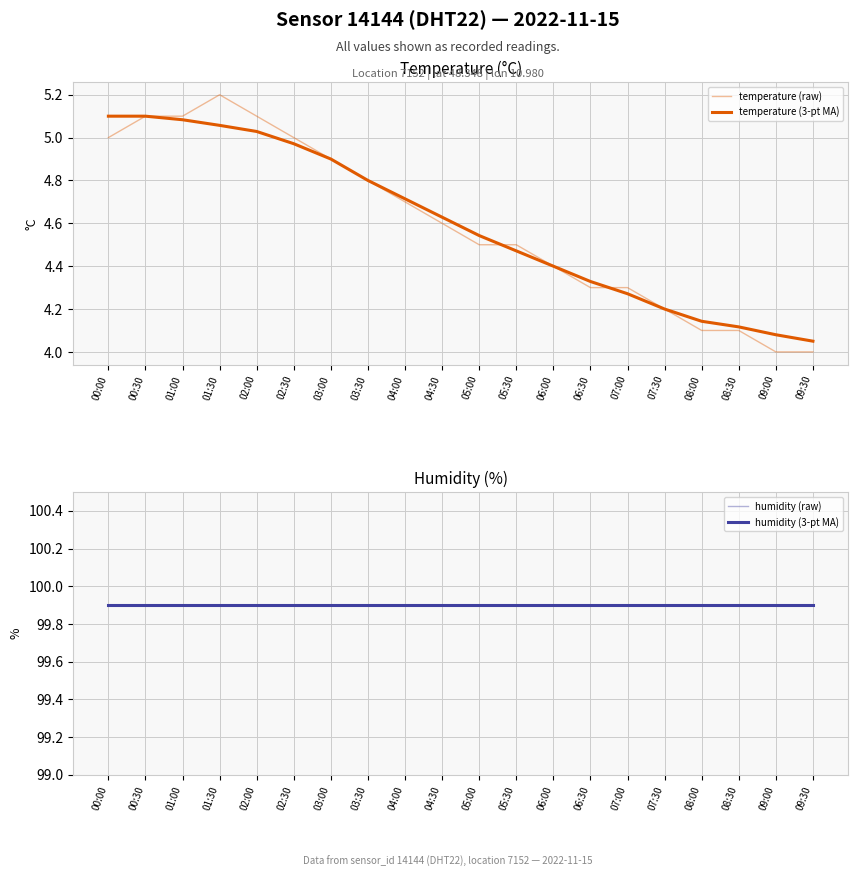

The temperature (raw) series shows 5.1 at 00:30. True or false?

True